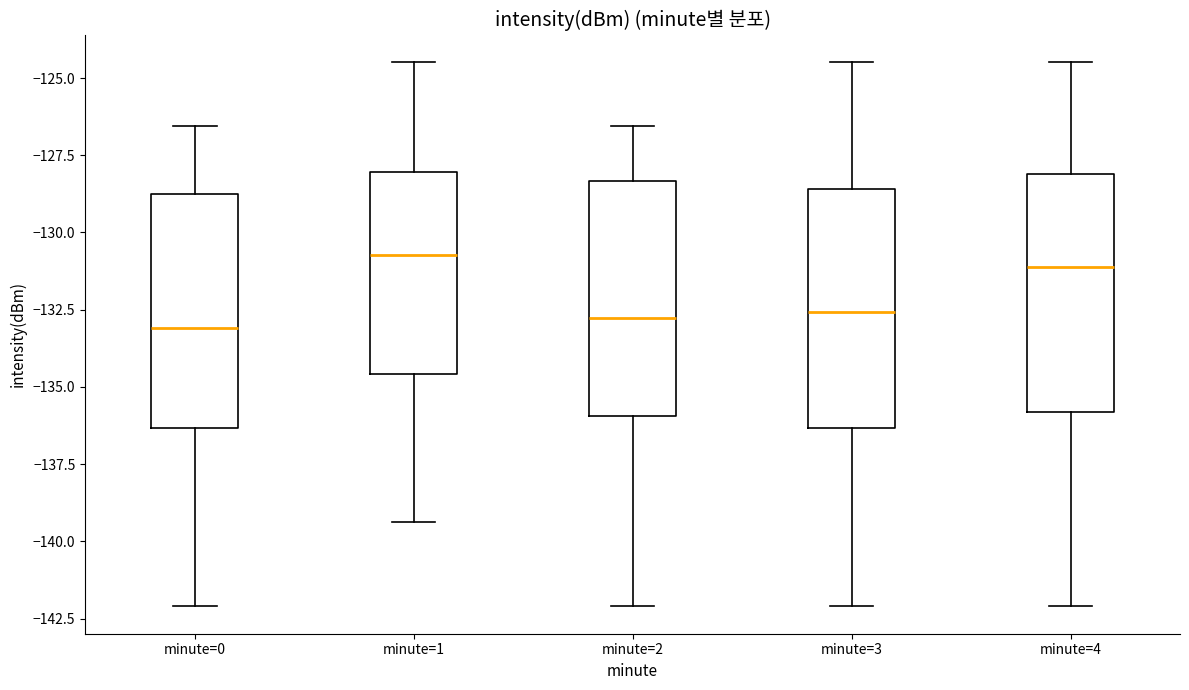

Where does the lower whisker of the box for minute=2 end on the y-axis? The values are not printed on the chart, so give them approximately, as read against the axis.

-142.0